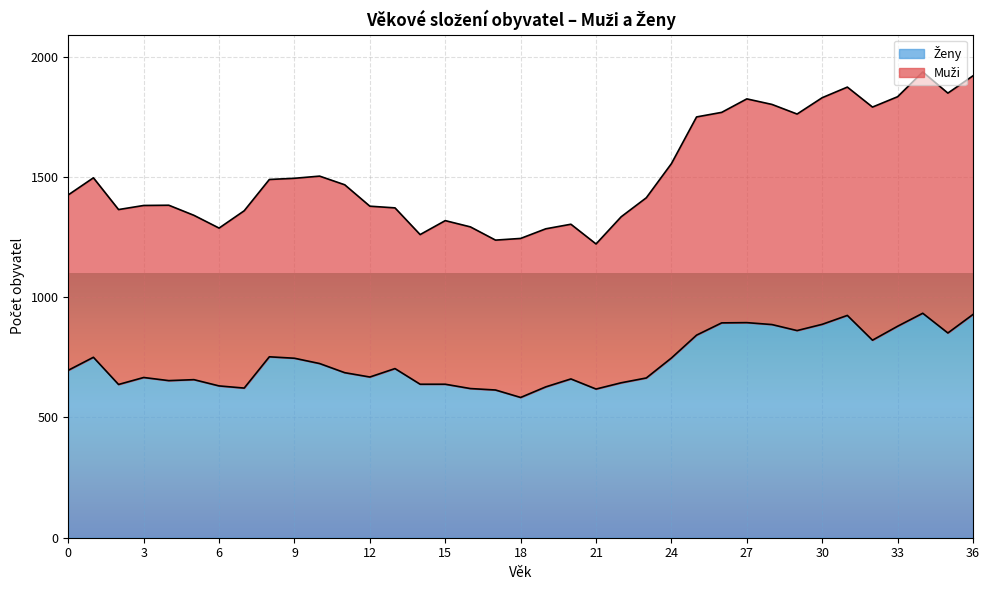

At which category does Ženy reach its first local valley?

2